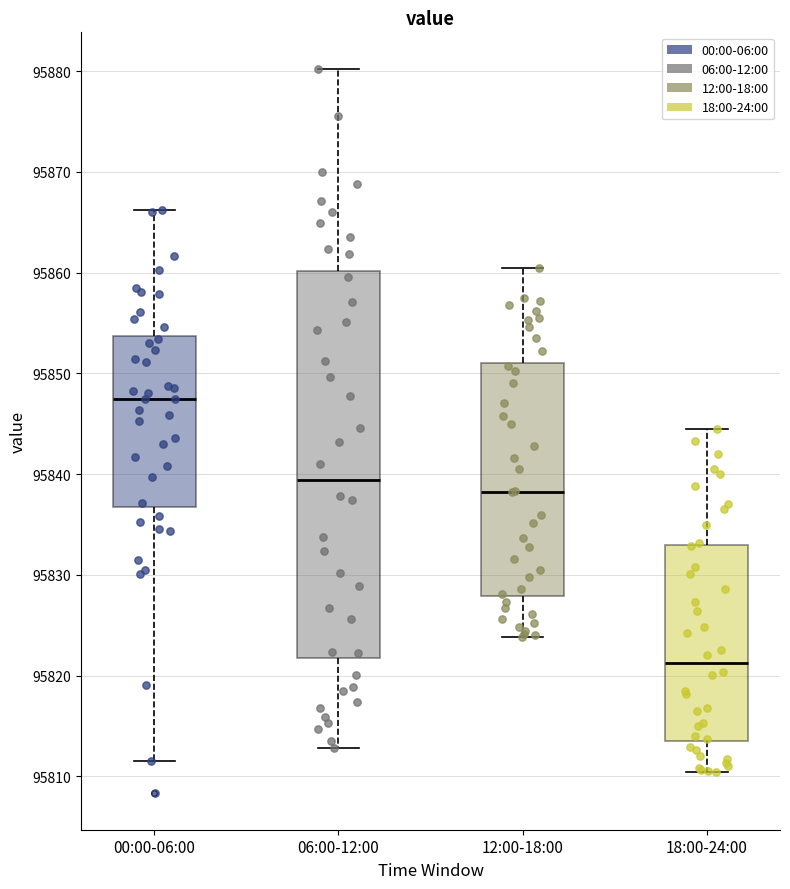

Reading left to right, read every box against the y-axis: the position of its median line, the range the box covers, and the ends of its whiskers. The values are not printed on the chart, so give them approximately, as read against the axis.

00:00-06:00: median 95848, box 95837 to 95854, whiskers 95812 to 95866
06:00-12:00: median 95839, box 95822 to 95860, whiskers 95813 to 95880
12:00-18:00: median 95838, box 95828 to 95851, whiskers 95824 to 95861
18:00-24:00: median 95821, box 95814 to 95833, whiskers 95810 to 95845